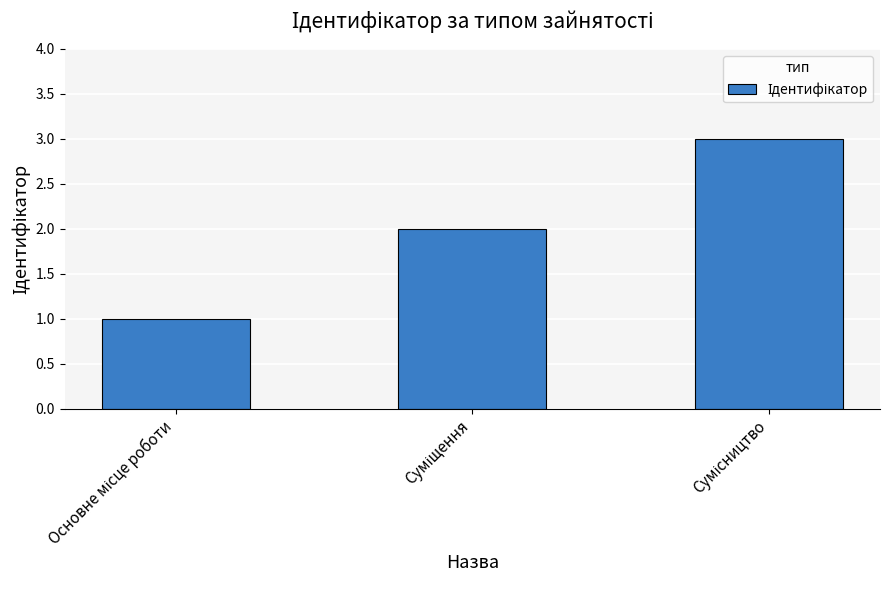

What is the sum of all values?

6